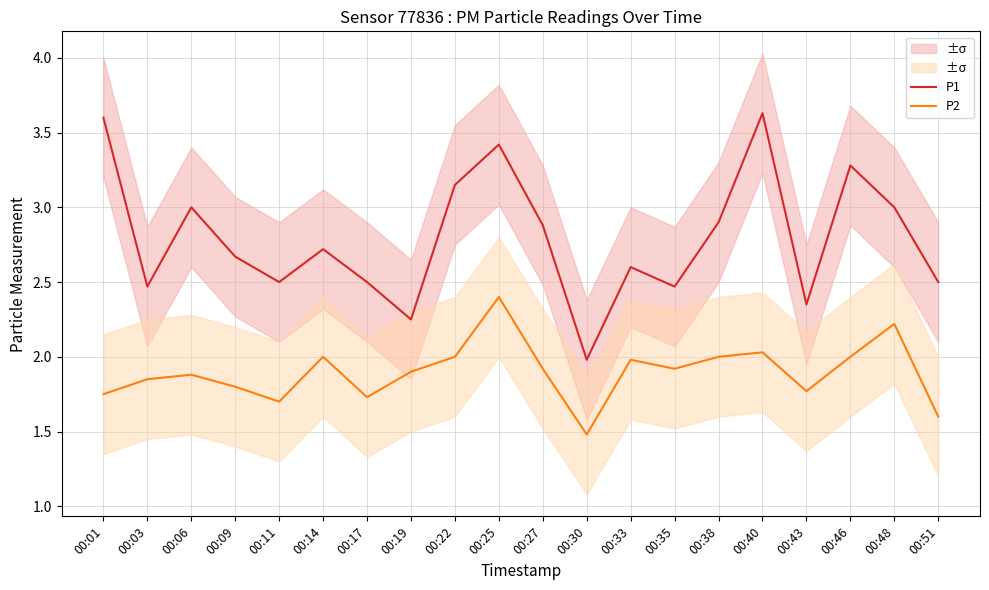

What is the value of the P1 point at the 5th from the left?

2.5